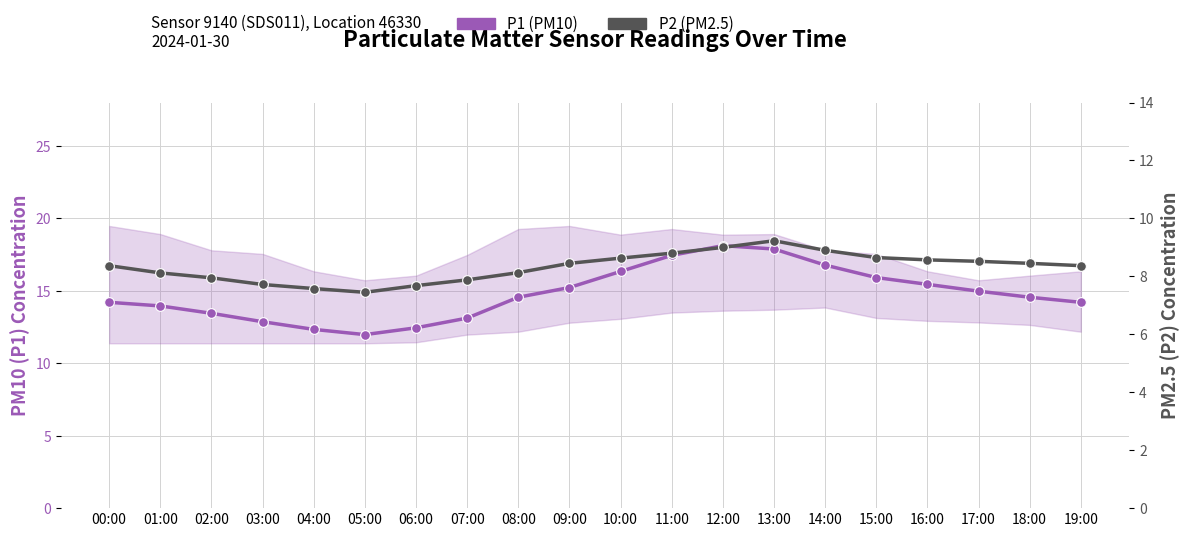

True or false: P2 (PM2.5) and P1 (PM10) intersect in this chart.

False